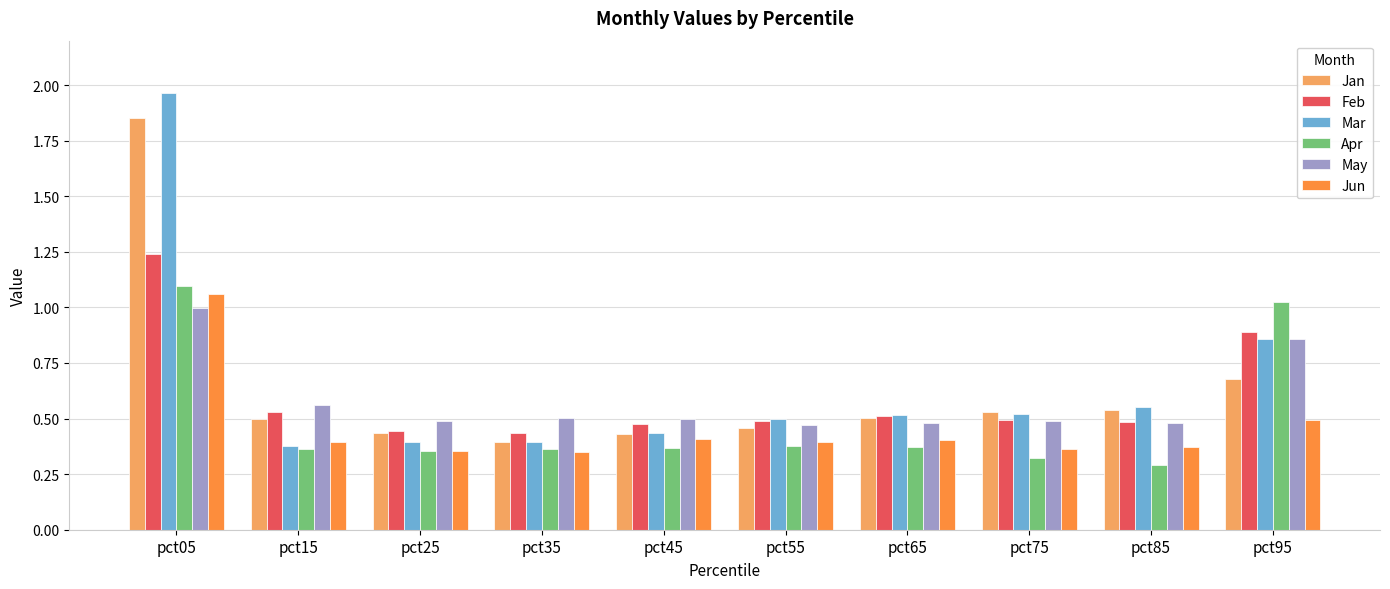

The May series shows 0.9 at pct95. True or false?

True